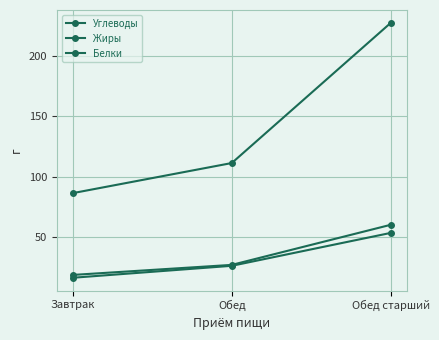

Between Обед старший and Завтрак, which is larger?

Обед старший